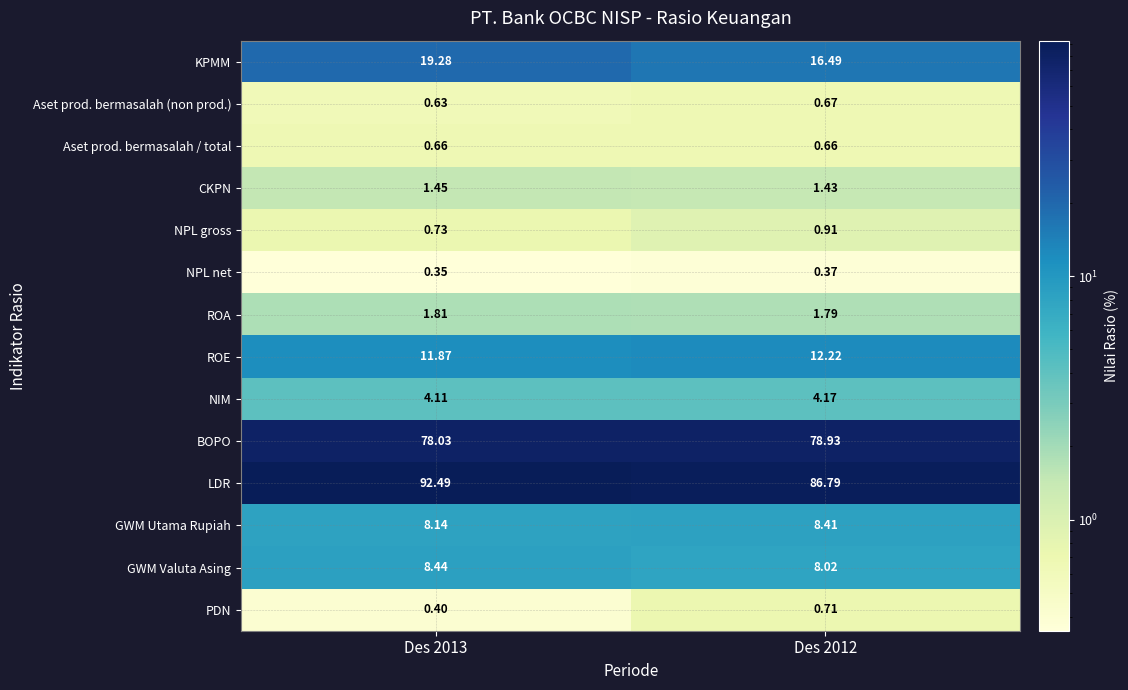

Rank the series by their maximum value, from lowest to highest.

NPL net, Aset prod. bermasalah / total, Aset prod. bermasalah (non prod.), PDN, NPL gross, CKPN, ROA, NIM, GWM Utama Rupiah, GWM Valuta Asing, ROE, KPMM, BOPO, LDR